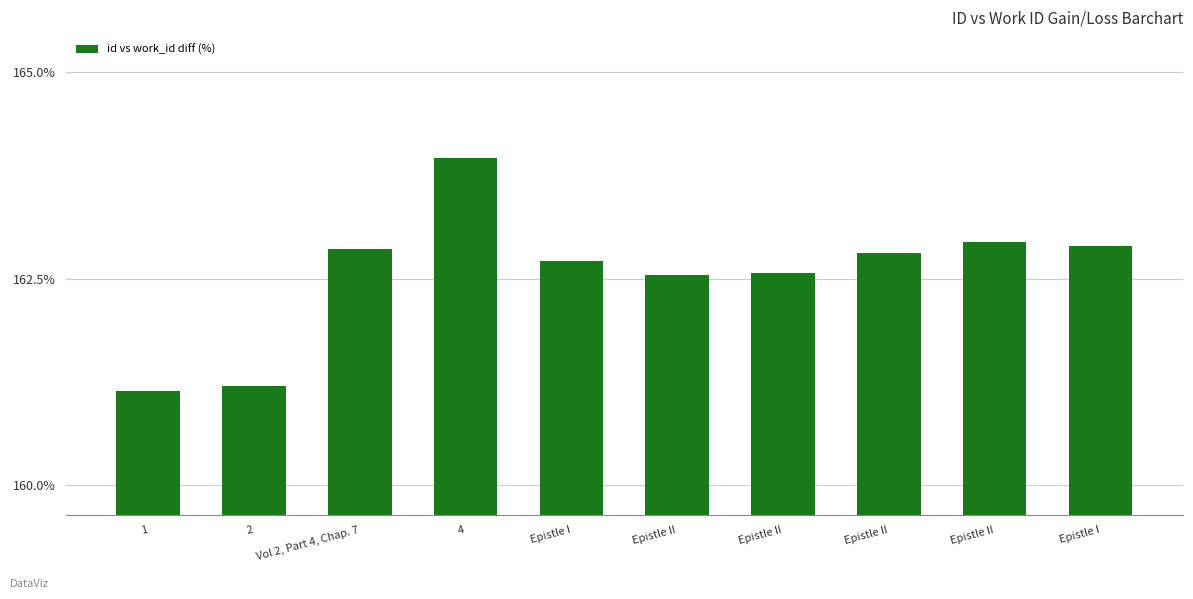

At which label does the data first exceed 162?

Vol 2, Part 4, Chap. 7